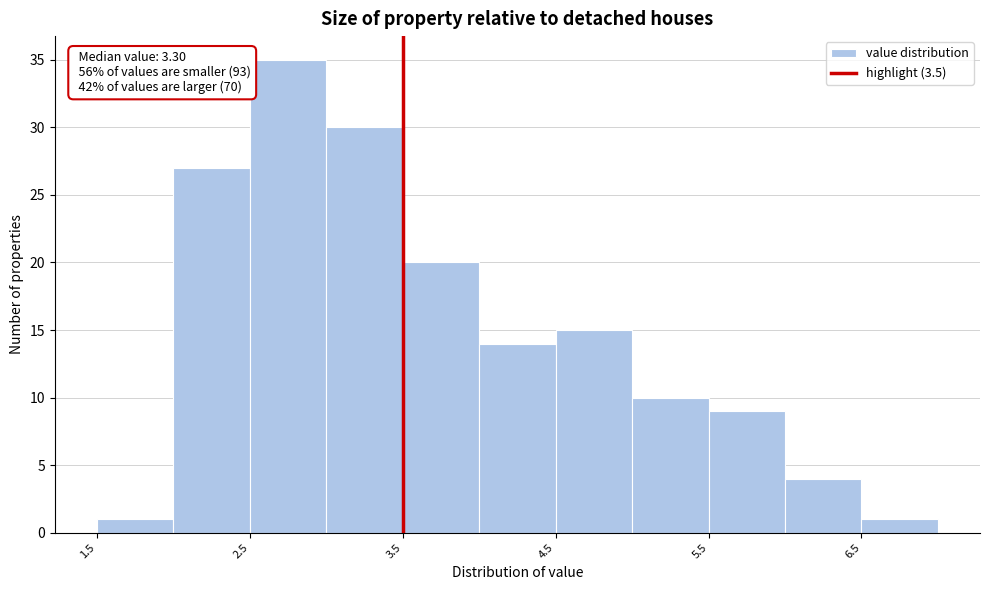

Which range on the x-axis has the tallest bar?

2.5 to 3.0